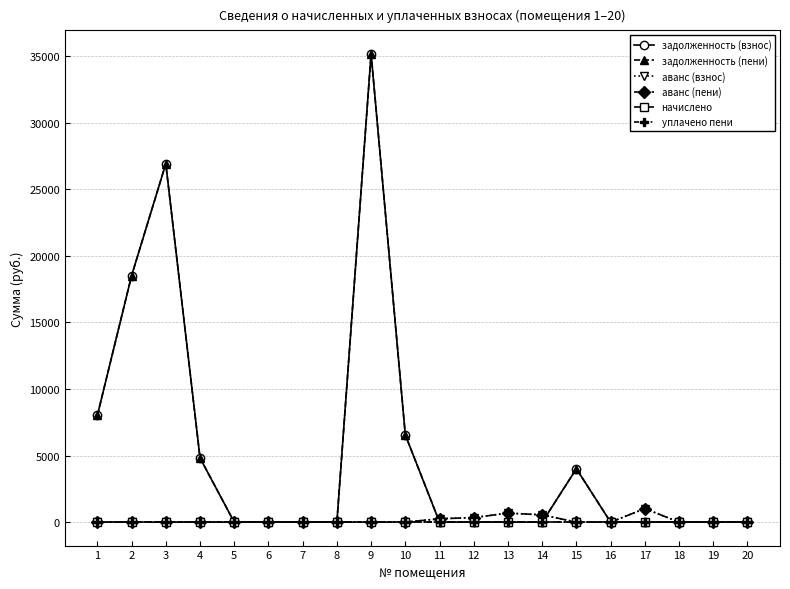

Is this an area chart (filled region under the line)?

No